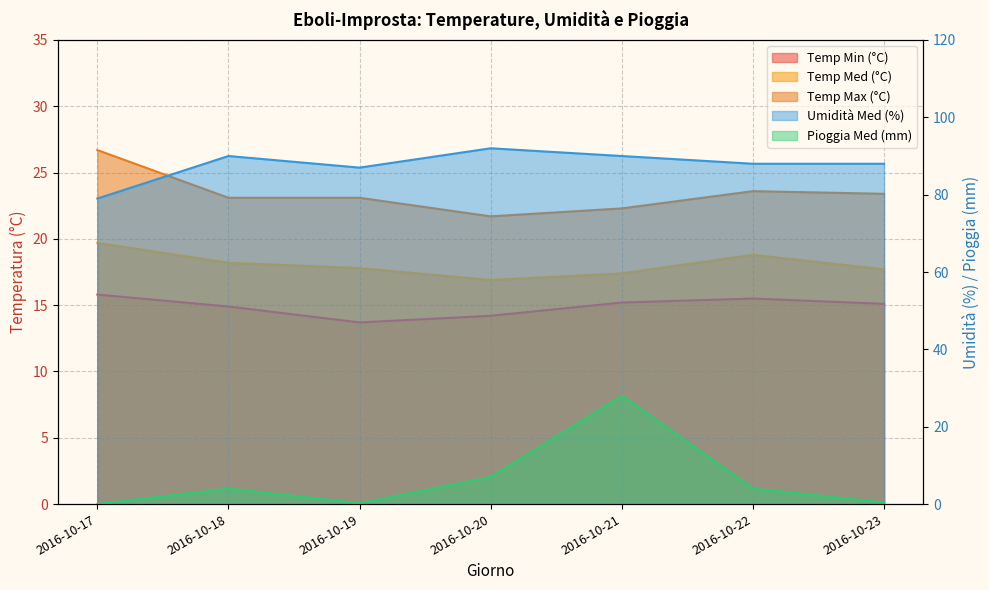

In Temp Min (°C), how many points are higher than both neighbors (excluding endpoints)?

1